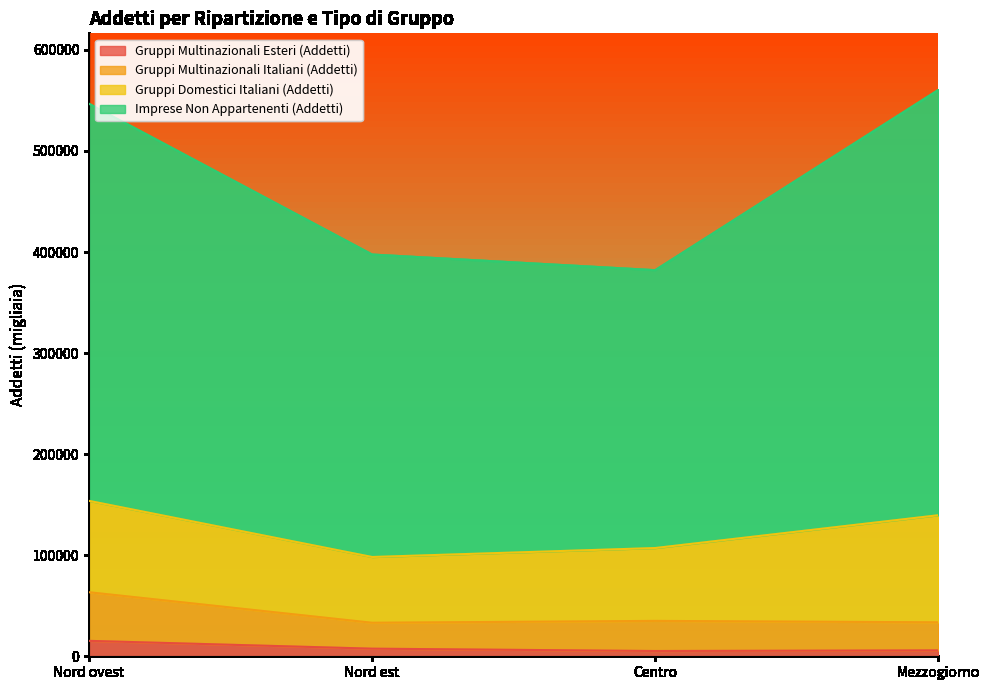

What is the difference between the Gruppi Multinazionali Esteri (Addetti) values at Centro and Mezzogiorno?

628.1